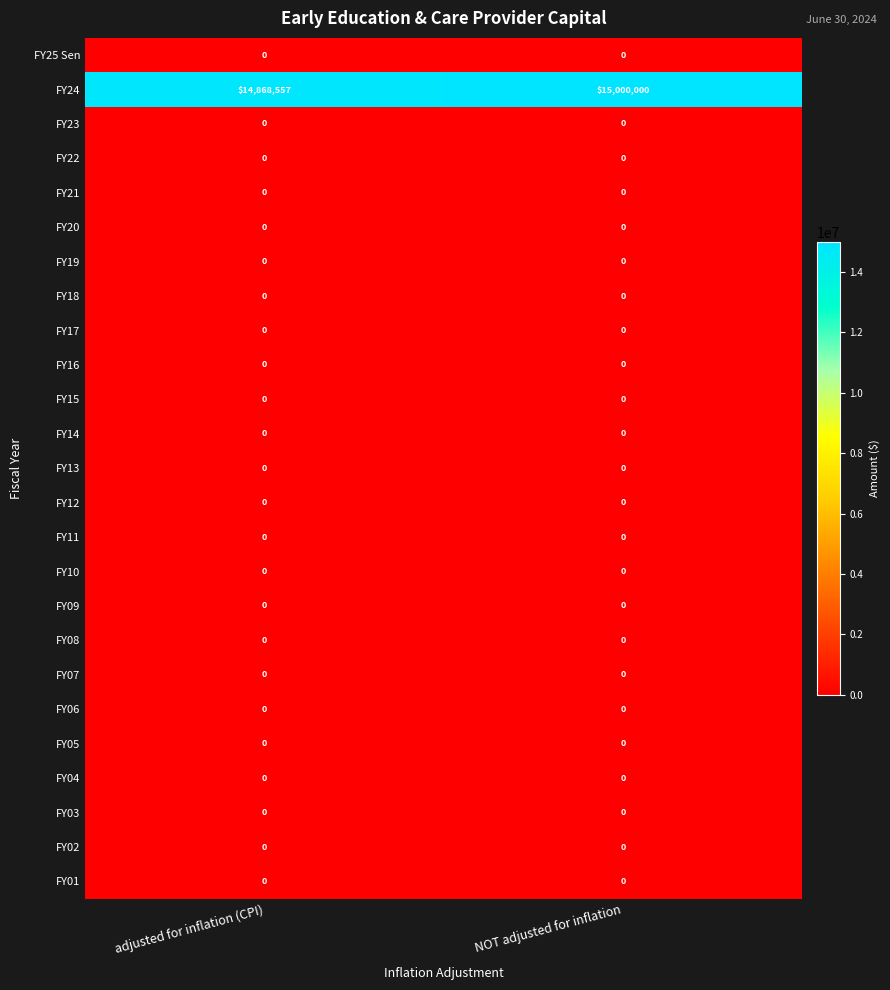

Between adjusted for inflation (CPI) and NOT adjusted for inflation, which series saw the biggest shift?

FY24